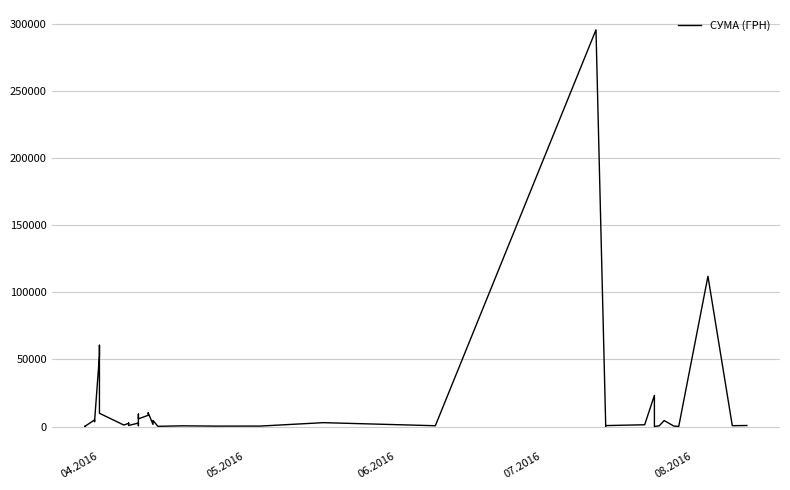

How many interior local valleys (lower than both neighbors) does the data have?

14